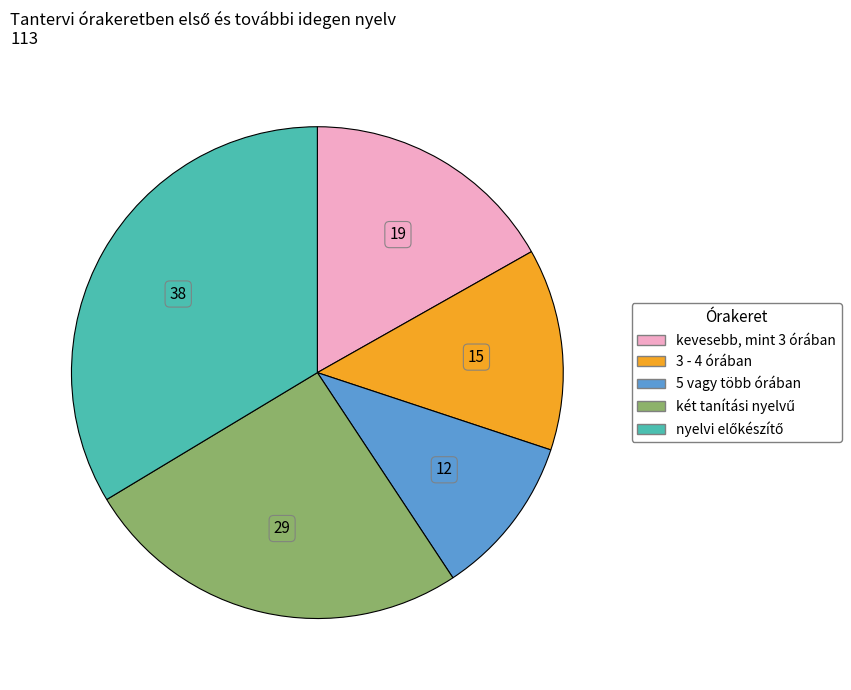

Which slice is the smallest?

5 vagy több órában